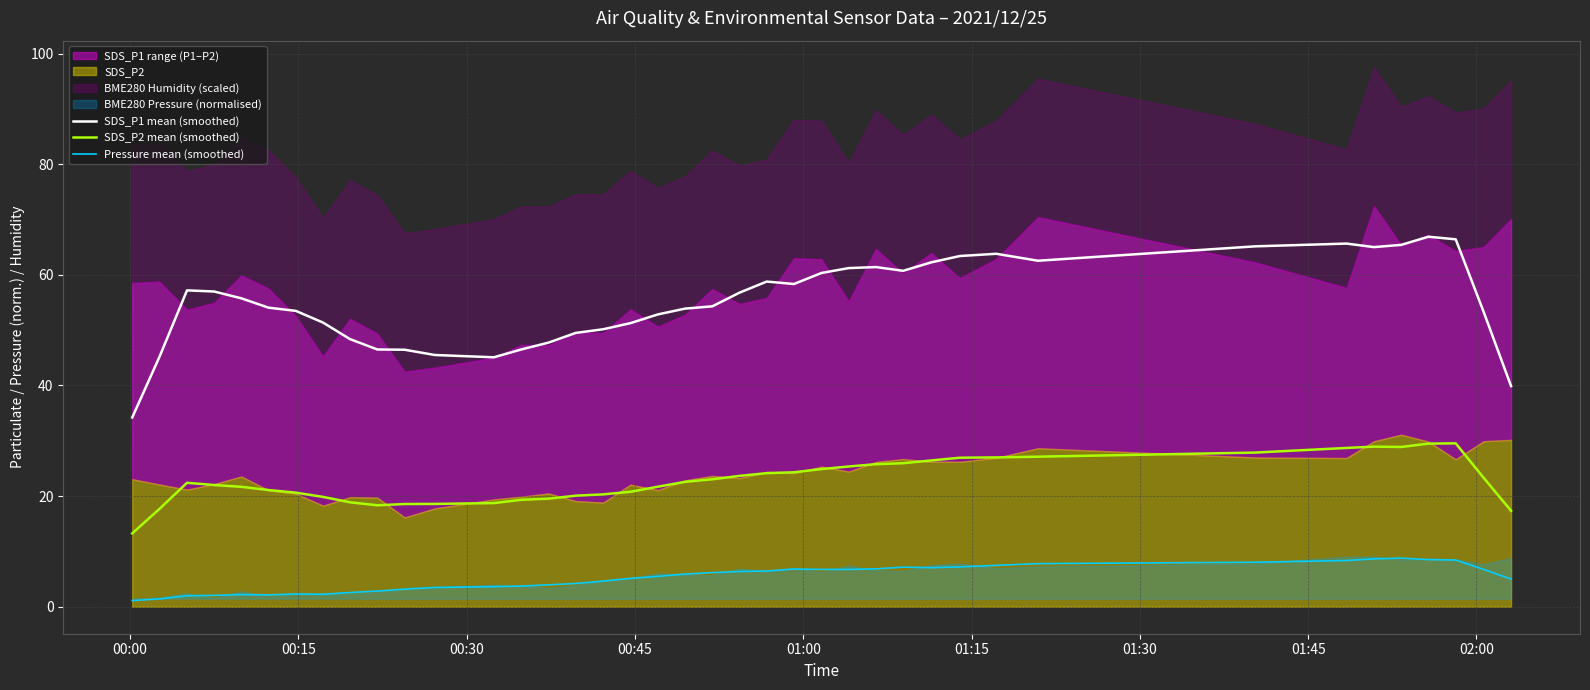

In SDS_P2 mean (smoothed), how many points are higher than both neighbors (excluding endpoints)?

3